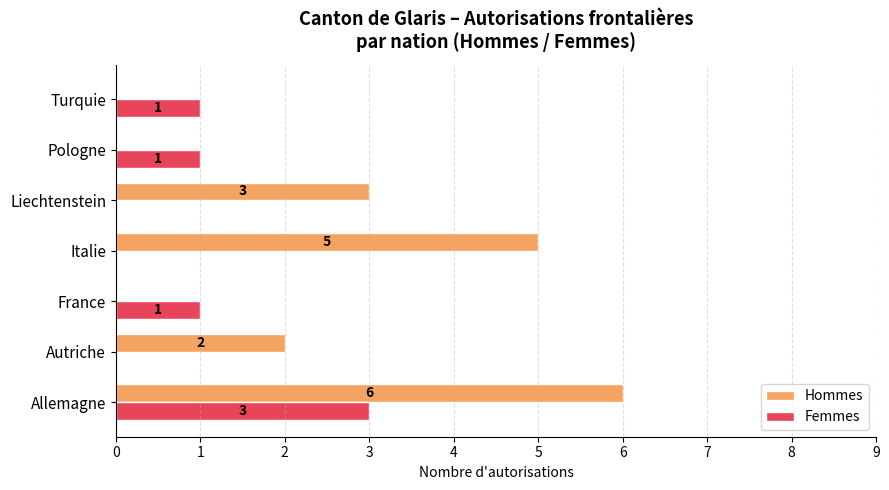

True or false: Femmes has a value of 1 at Turquie.

True